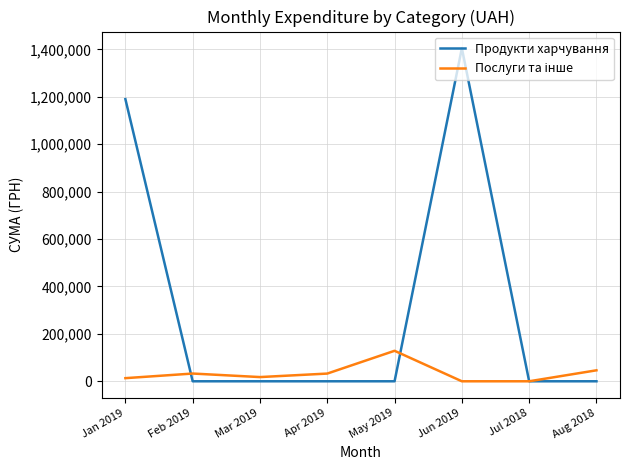

Which series has the largest total across all categories?

Продукти харчування